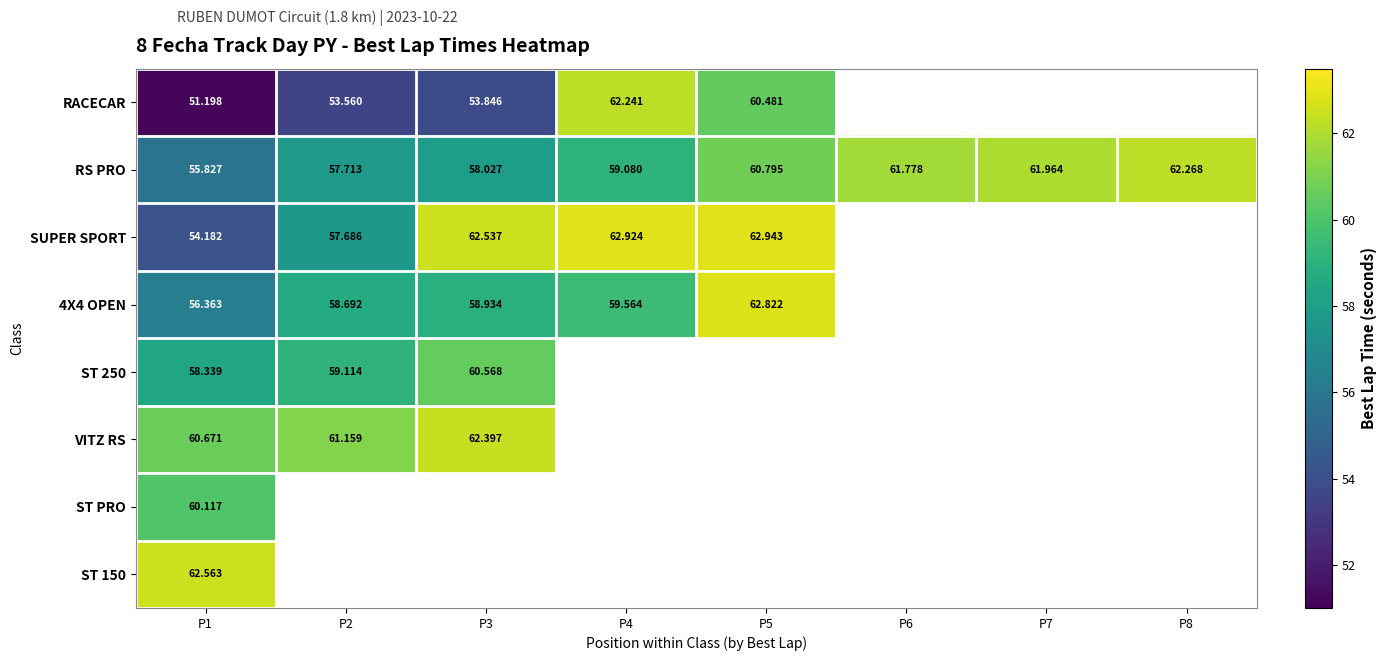

At which category is the sum across all series the highest?

P1